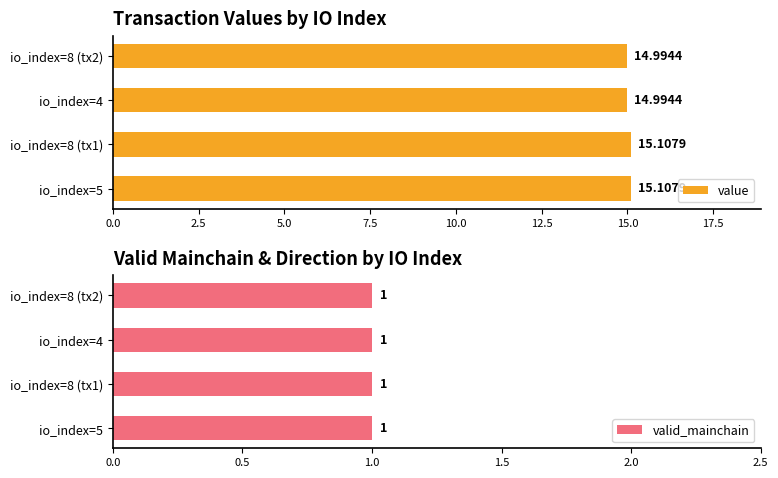

What are all the series names shown in the legend?

value, valid_mainchain